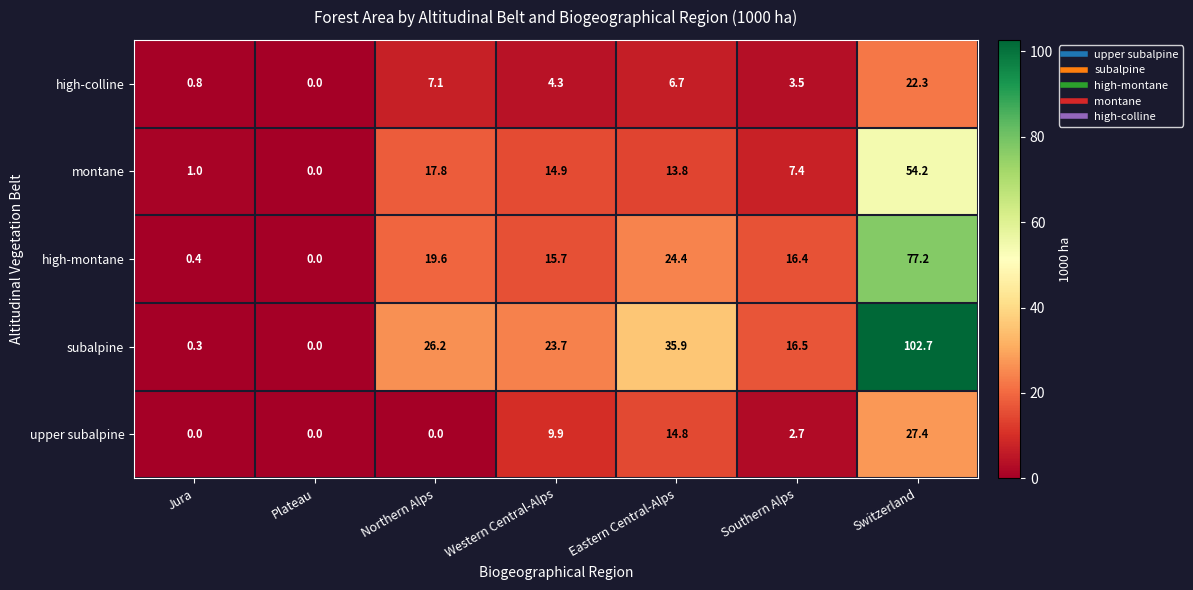

Which series changed the most between Eastern Central-Alps and Switzerland?

subalpine